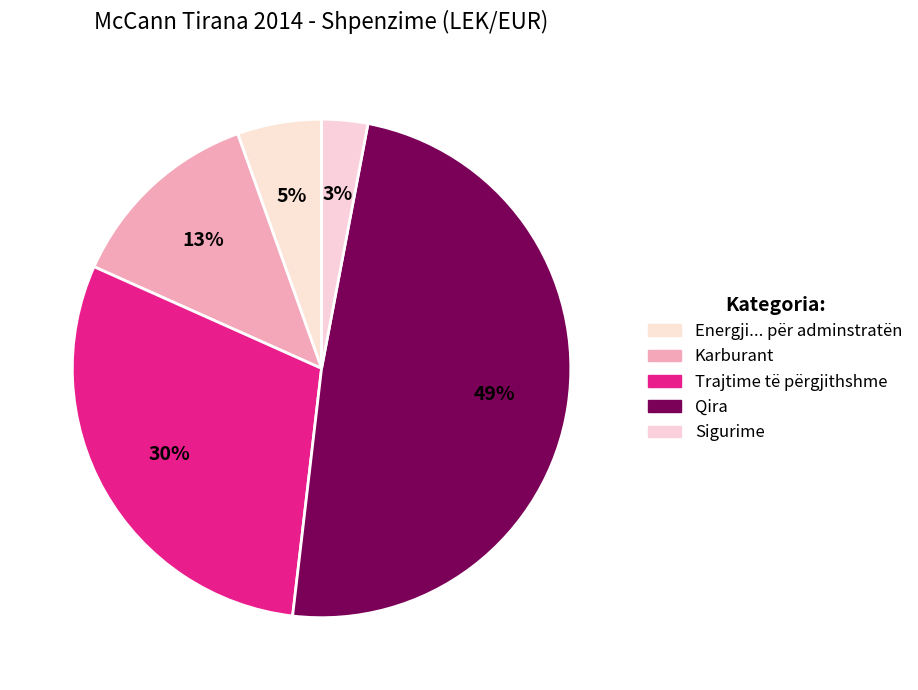

To the nearest percent, what is the difference between the Karburant and Trajtime të përgjithshme slice percentages?

17%